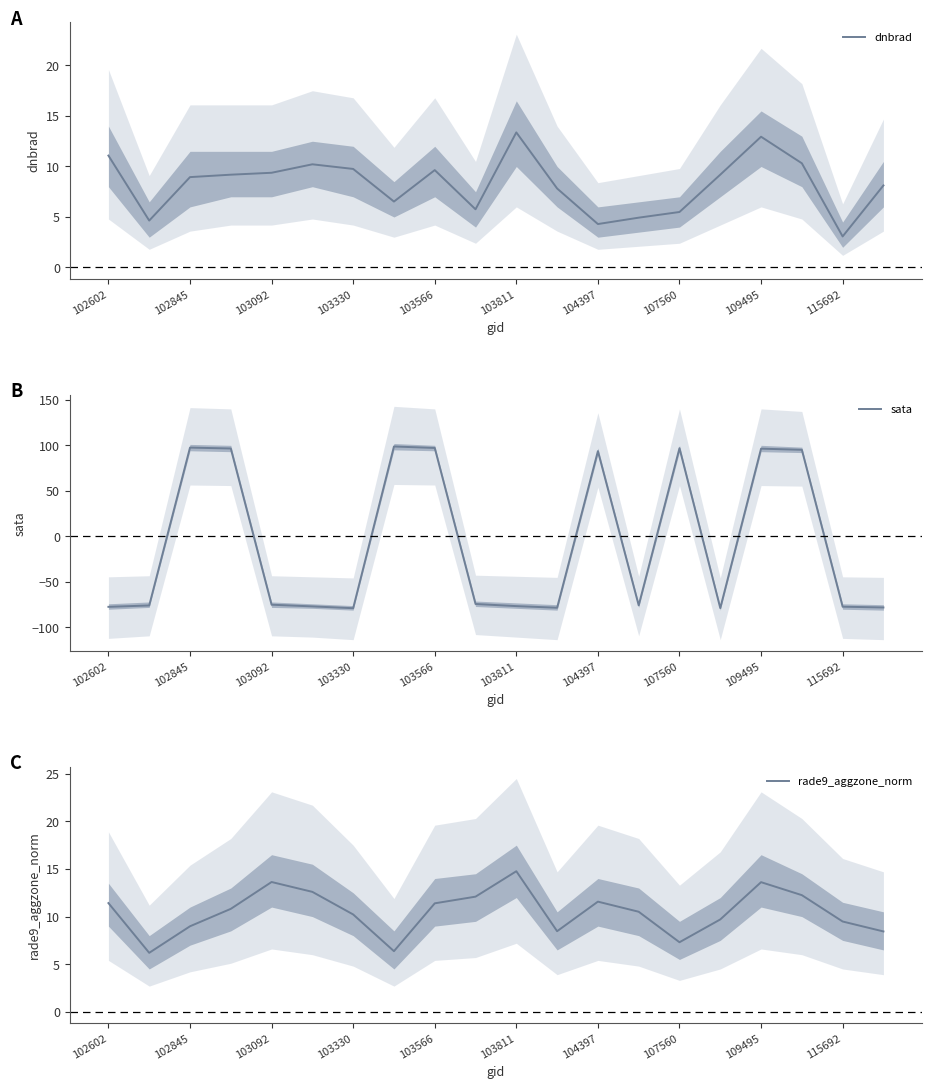

What is the average value of the dnbrad series?

8.2